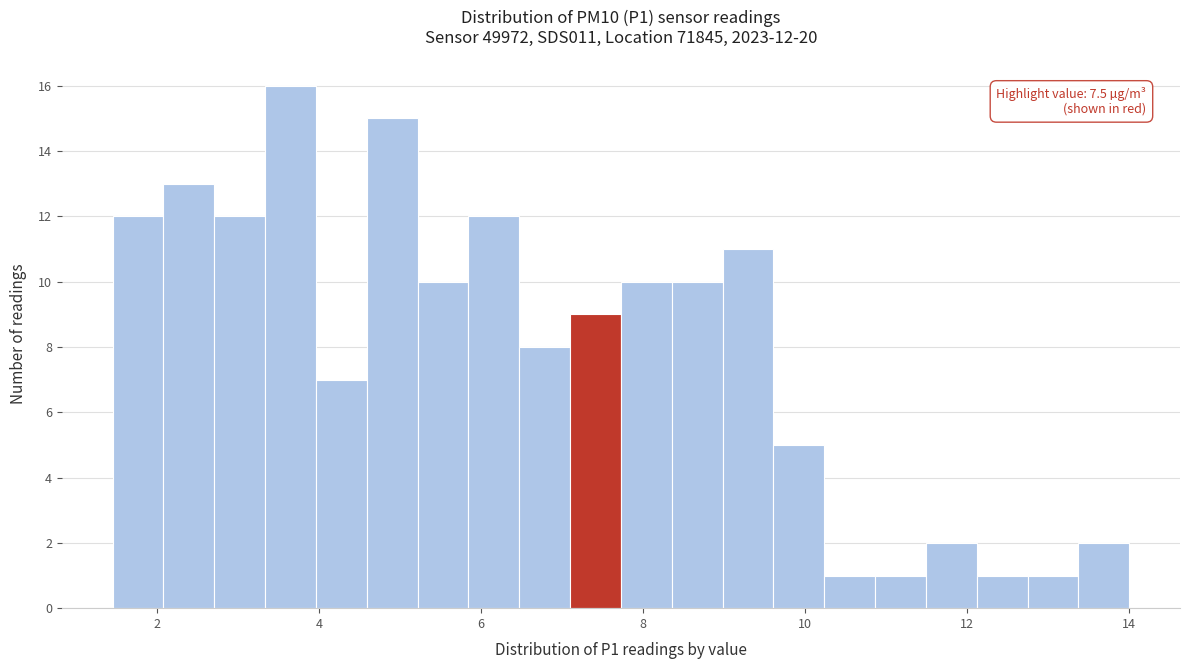

Read against the x-axis, roughly where is the centre of the tallest bar?

3.6